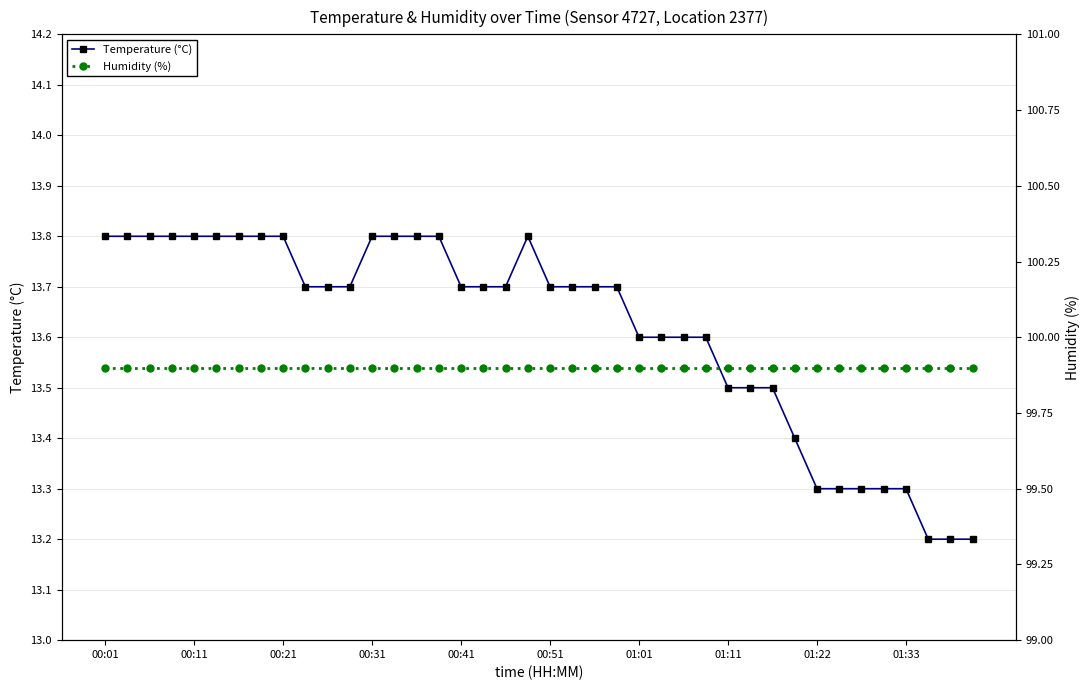

Where is the first local maximum for Temperature (°C)?

19